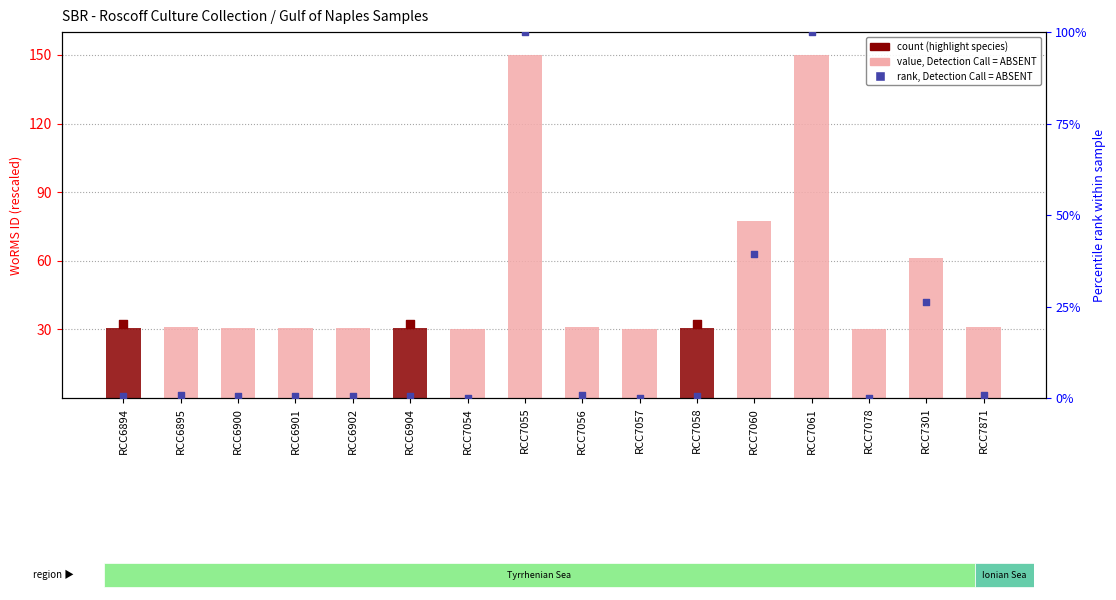

Which series has the widest spread of Y values?

value, Detection Call = ABSENT